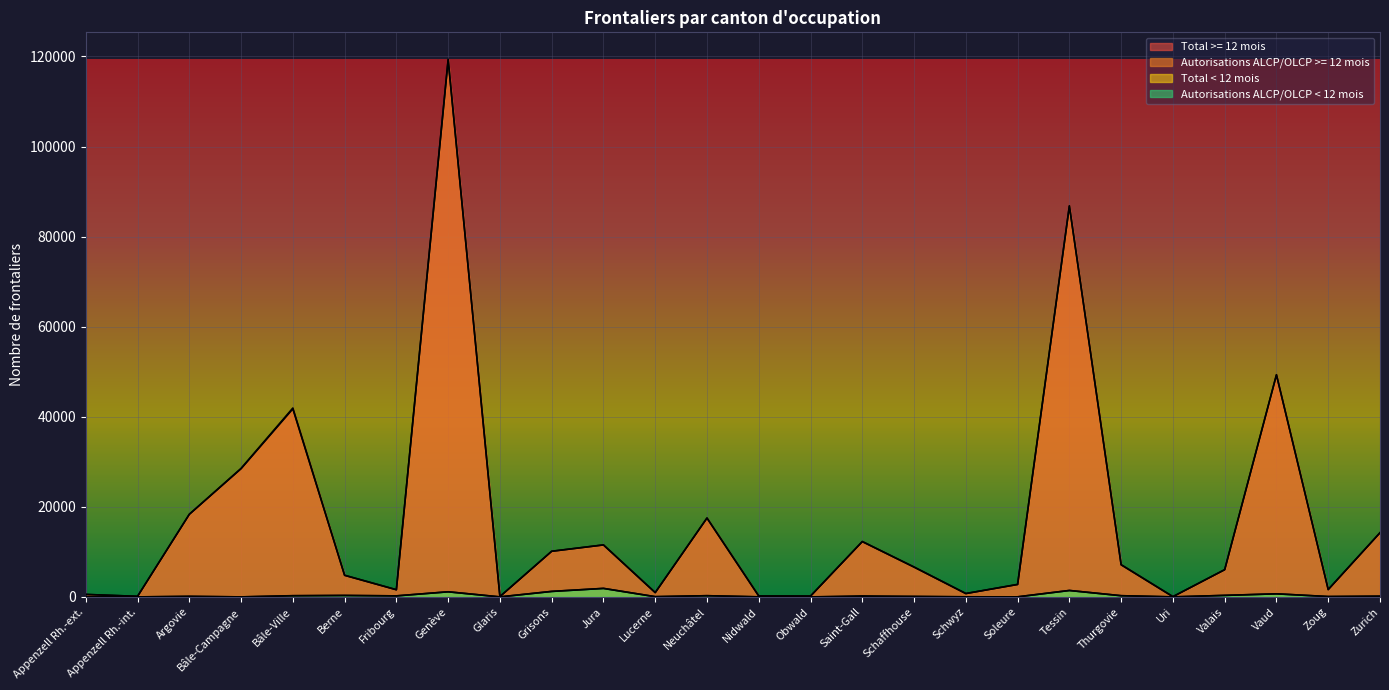

What position from the right is Lucerne?

15